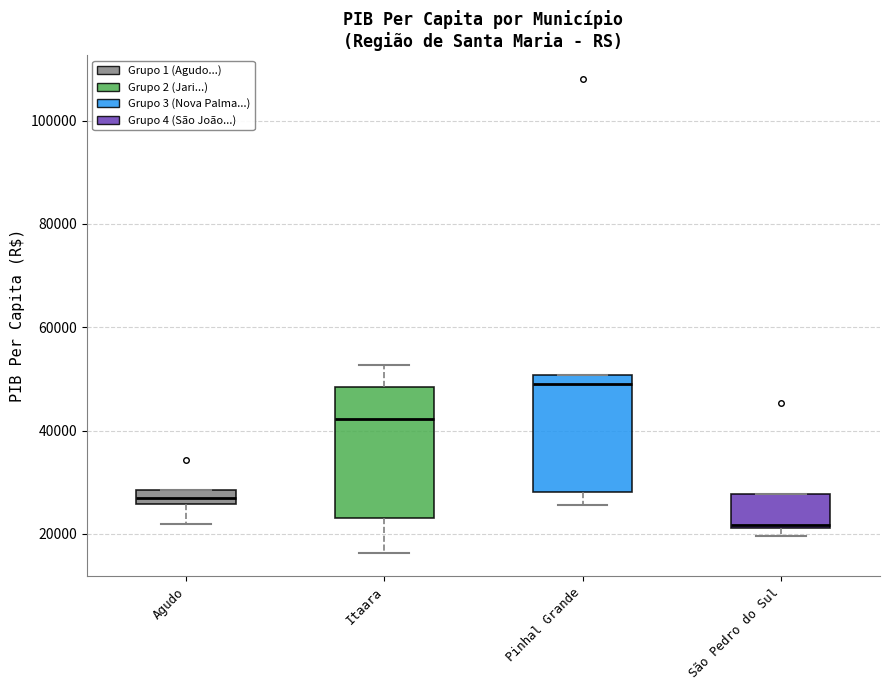

Which box's median line is the lowest?

São Pedro do Sul